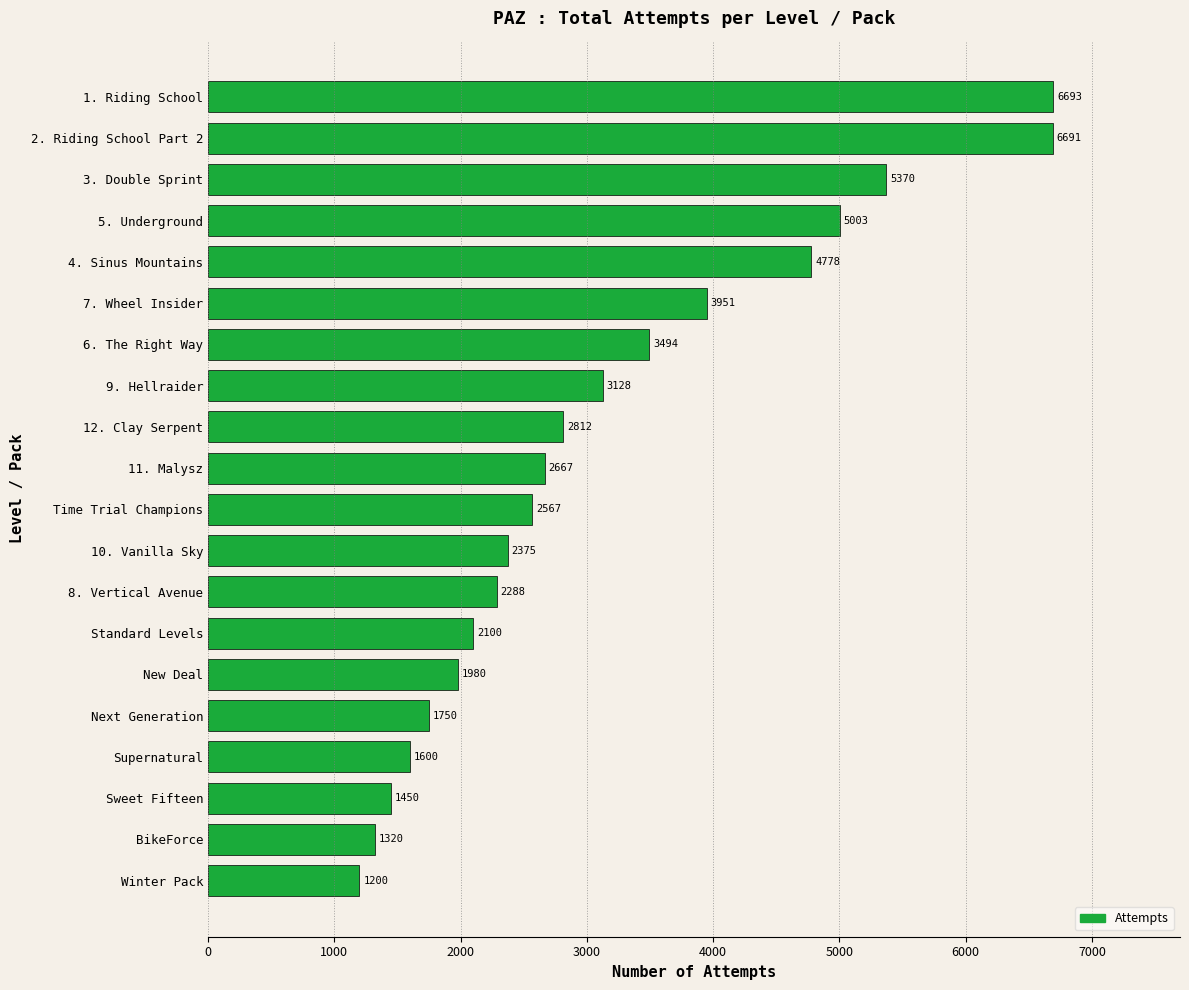

Rank the categories by value from highest to lowest.

1. Riding School, 2. Riding School Part 2, 3. Double Sprint, 5. Underground, 4. Sinus Mountains, 7. Wheel Insider, 6. The Right Way, 9. Hellraider, 12. Clay Serpent, 11. Malysz, Time Trial Champions, 10. Vanilla Sky, 8. Vertical Avenue, Standard Levels, New Deal, Next Generation, Supernatural, Sweet Fifteen, BikeForce, Winter Pack